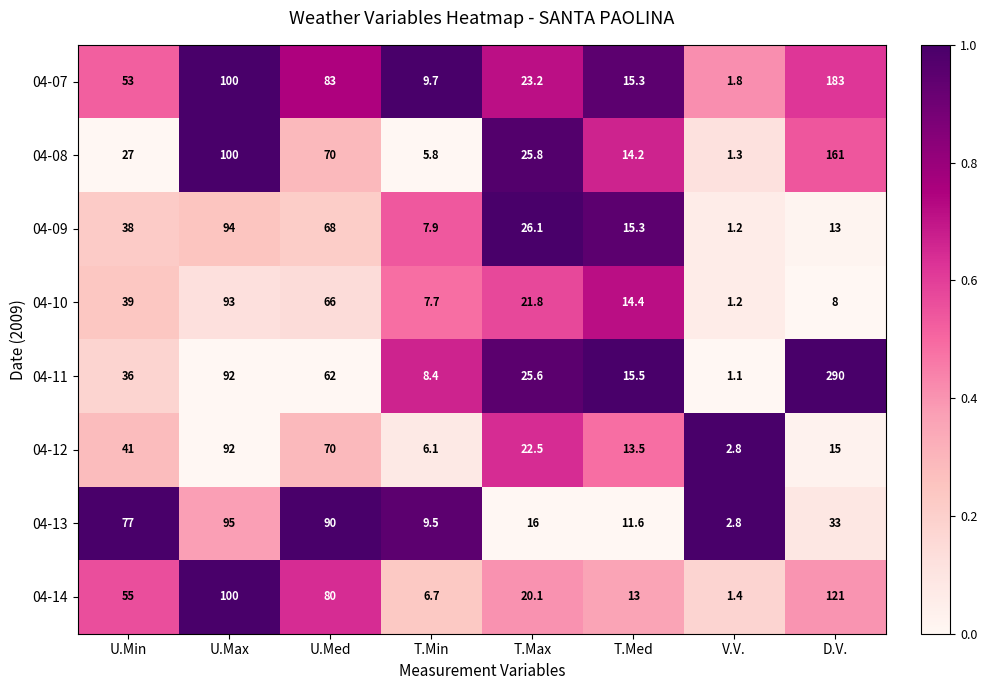

Which series has the widest spread of values?

04-11